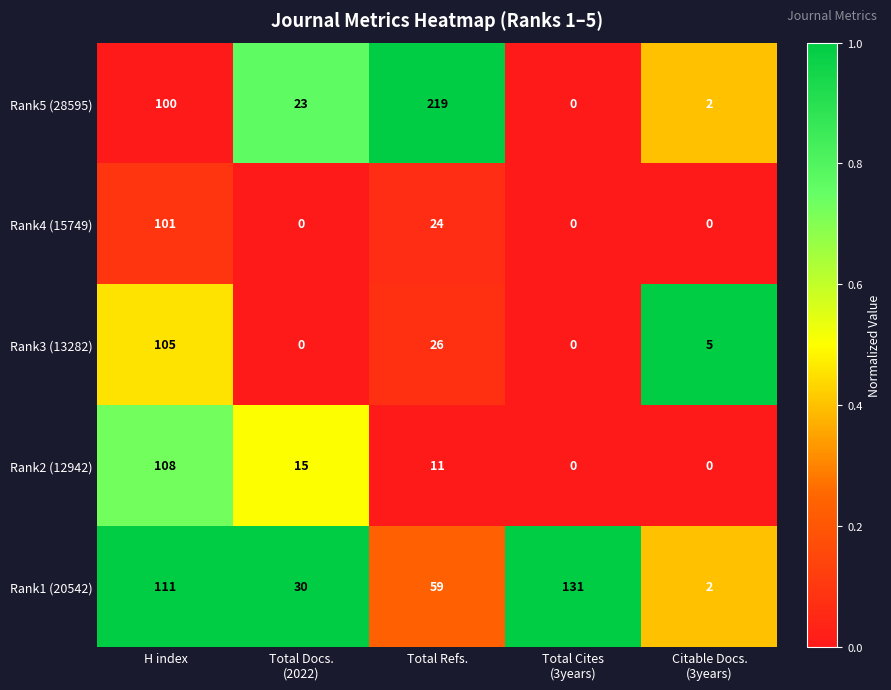

True or false: Rank1 (20542) has a value of 111 at H index.

True